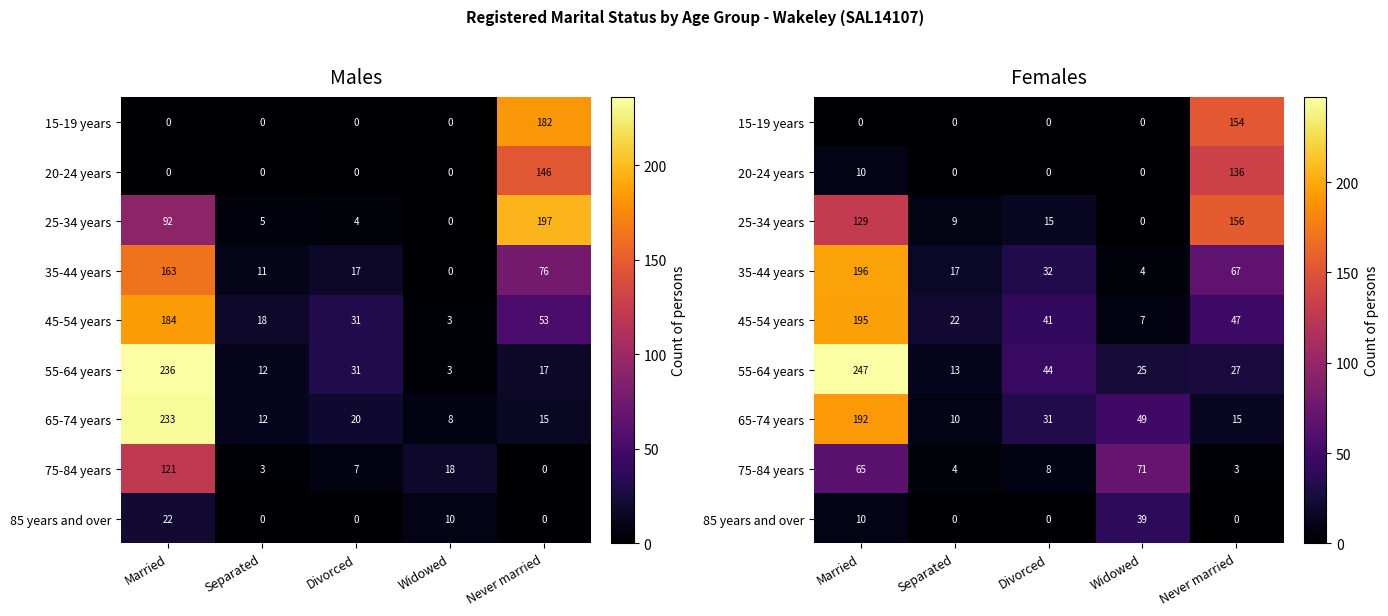

How many categories are shown in the chart?

5